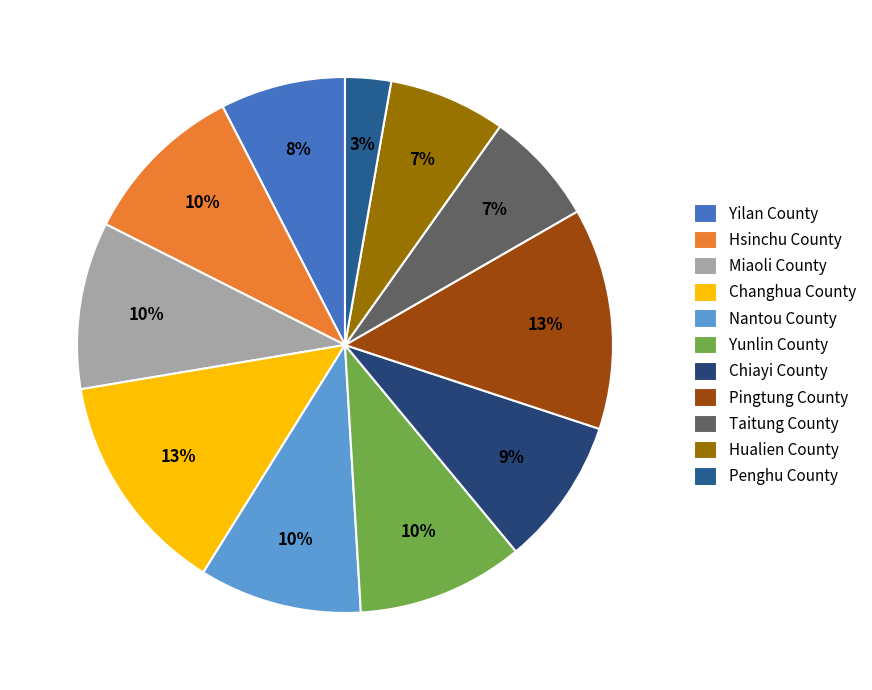

Is Pingtung County the majority of the pie?

No